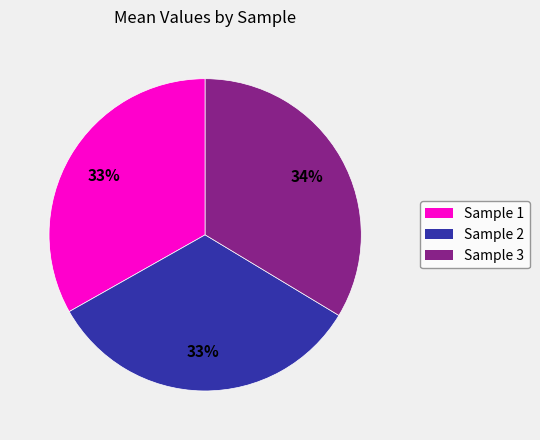

Is there any slice that represents more than half of the pie?

No